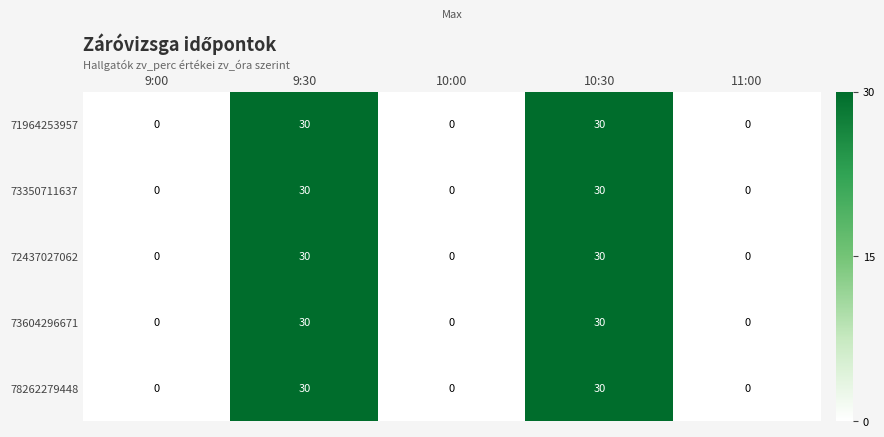

How many series are shown in this chart?

5